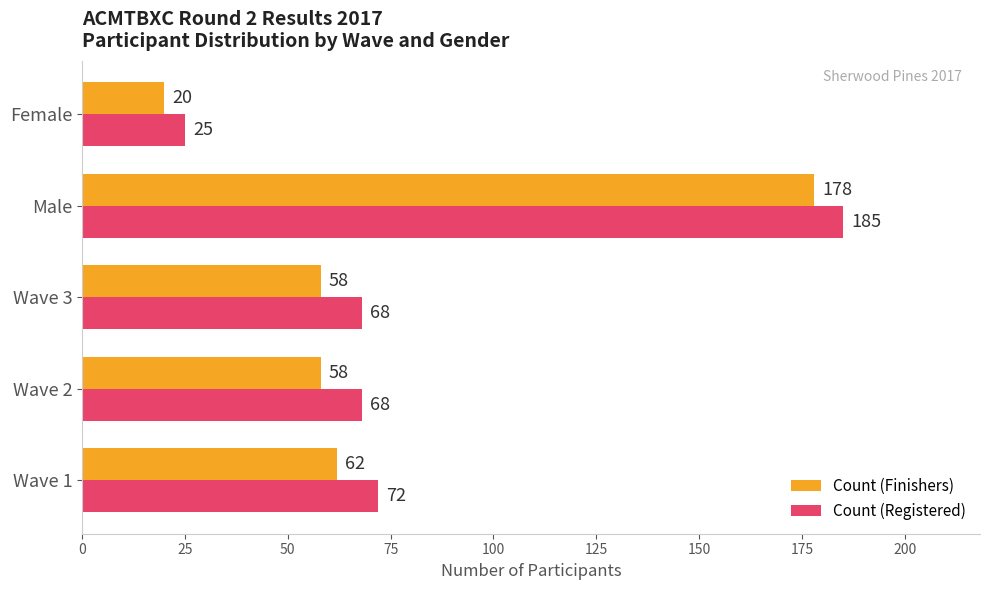

Which series has the largest range (max minus min)?

Count (Registered)